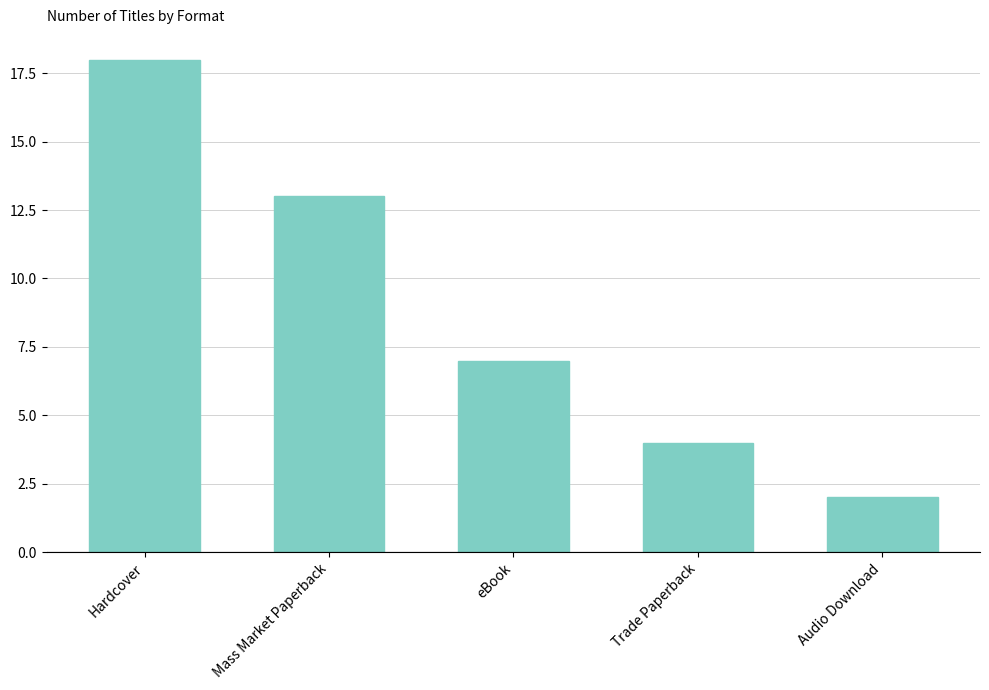

Reading left to right, list all the values displayed in this chart.

18	13	7	4	2